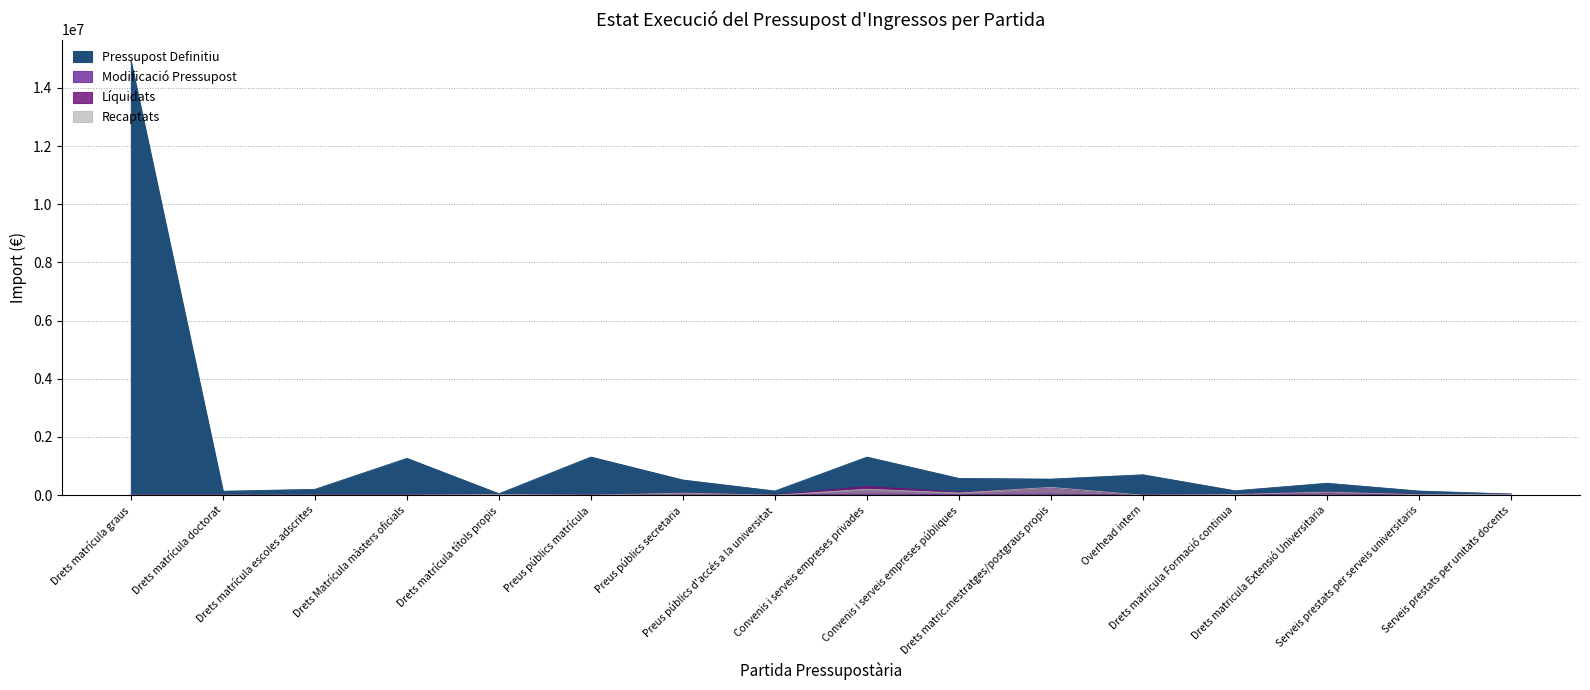

Rank the series at Drets matricula Formació continua from lowest to highest value.

Modificació Pressupost, Líquidats, Recaptats, Pressupost Definitiu